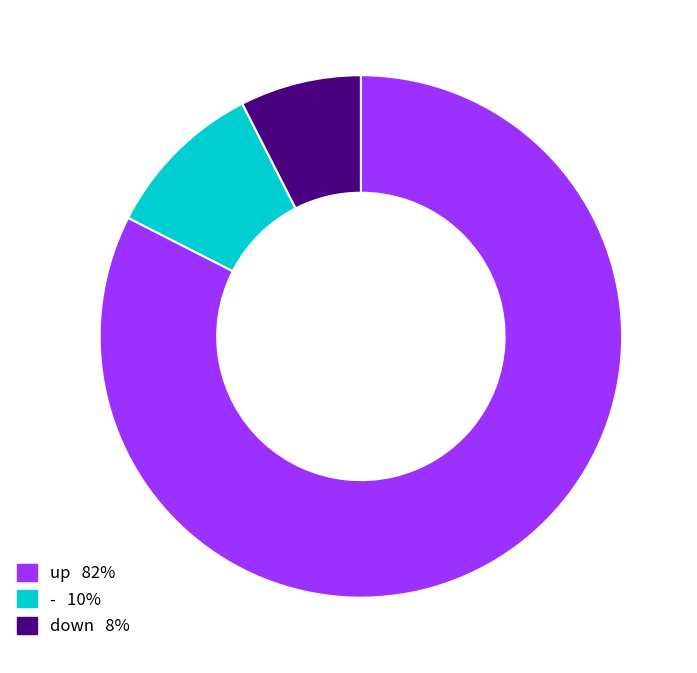

Which category has the biggest portion of the pie?

up